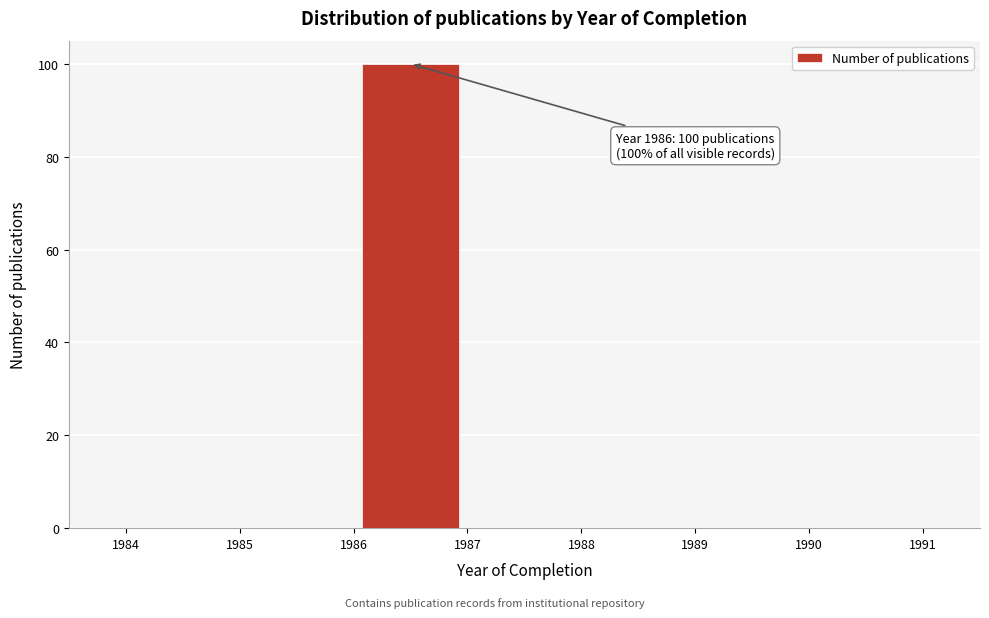

Which range on the x-axis has the tallest bar?

1986 to 1987